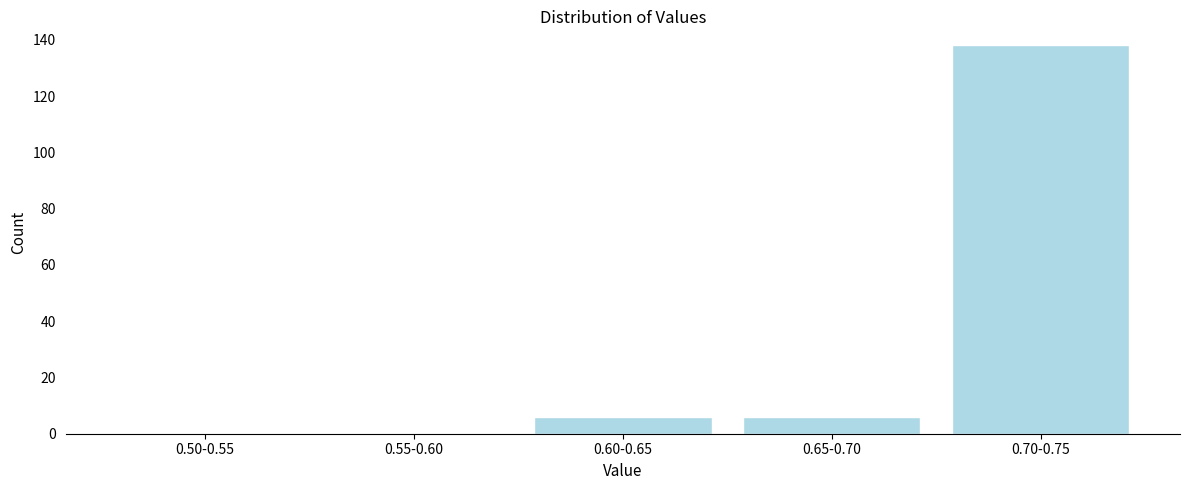

Reading right to left, list all the values displayed in this chart.

0.70-0.75=138	0.65-0.70=6	0.60-0.65=6	0.55-0.60=0	0.50-0.55=0